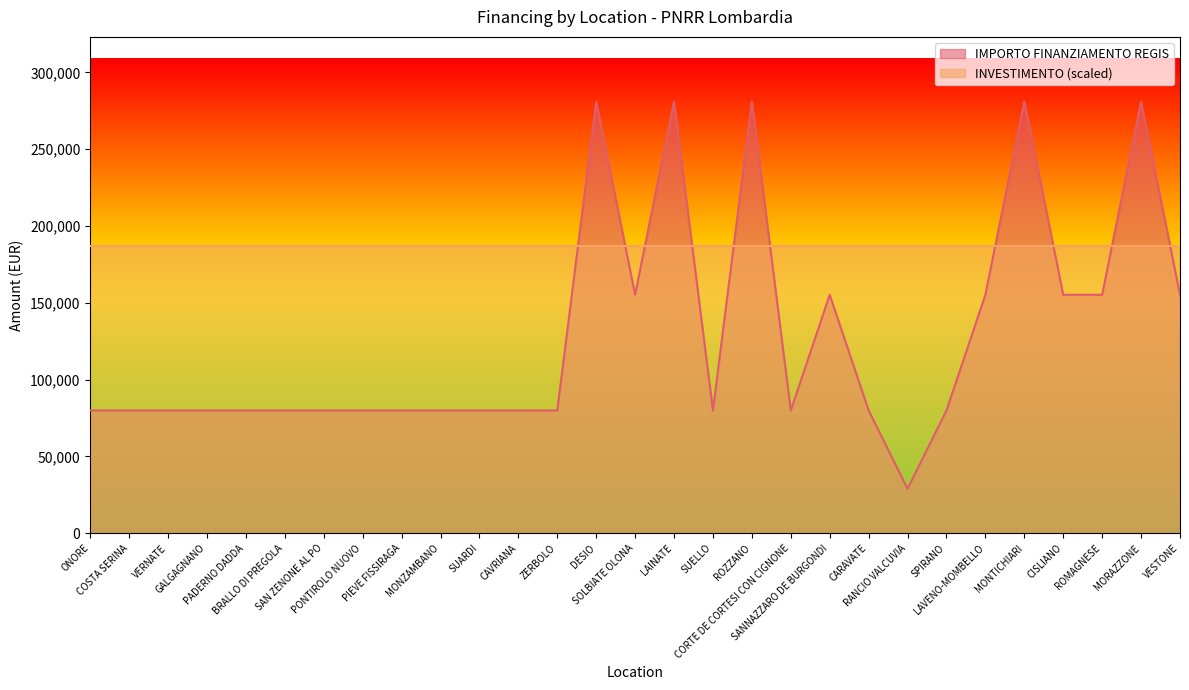

Between PONTIROLO NUOVO and MORAZZONE, which is larger?

MORAZZONE